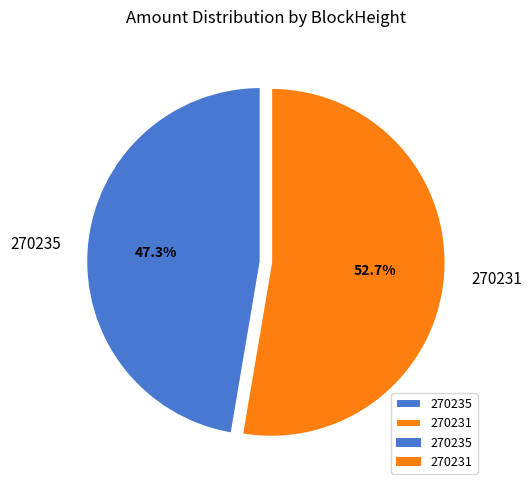

Count the number of slices in the pie.

2